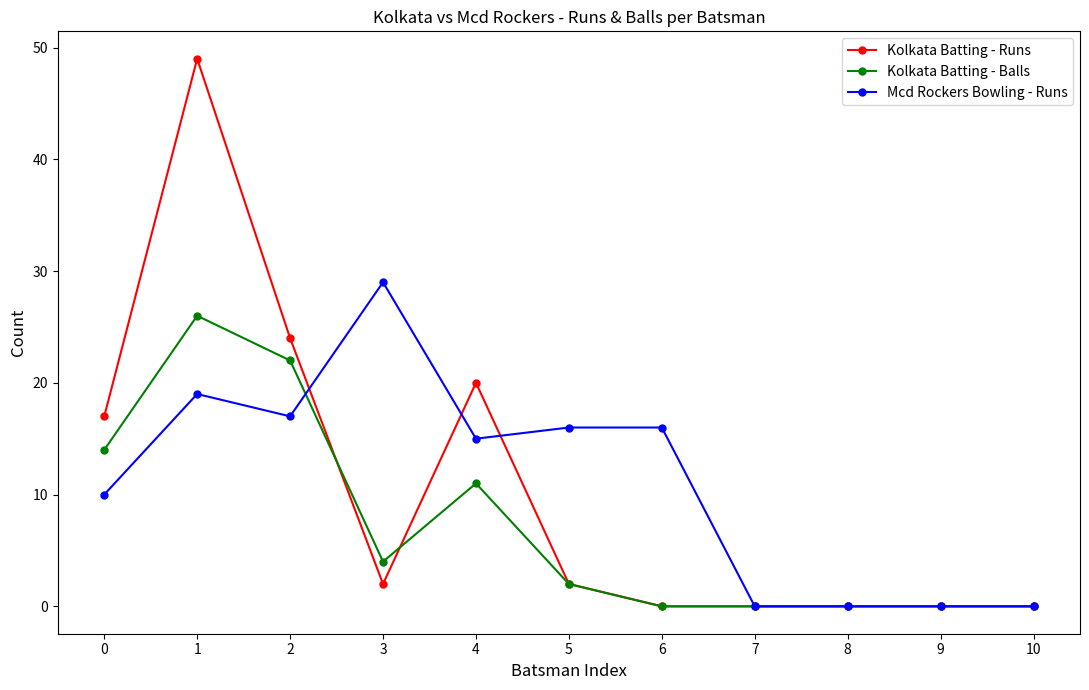

How many lines are shown in the chart?

3